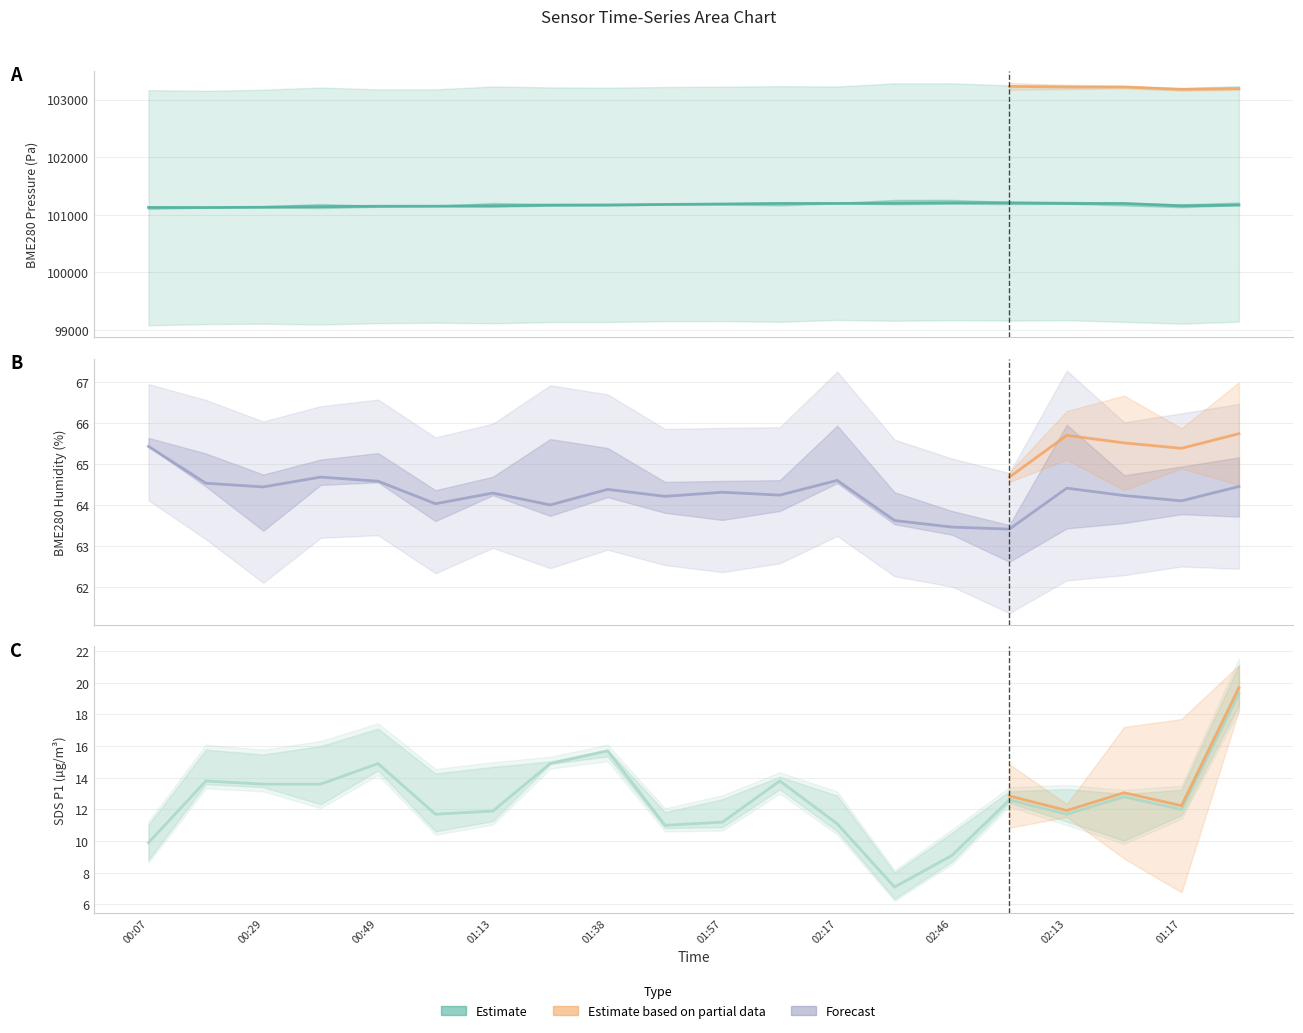

The BME280_humidity series shows 110.4 at 01:46. True or false?

False